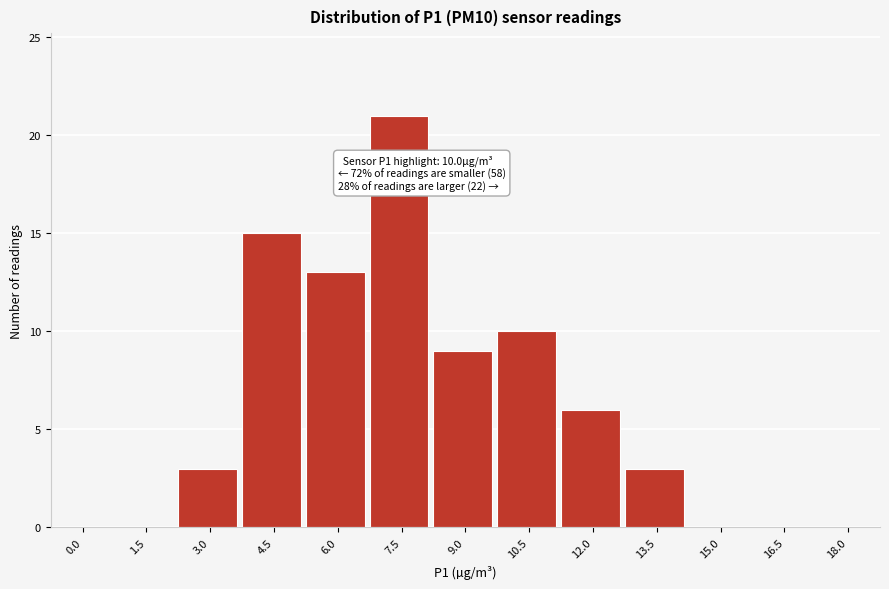

Reading right to left, list all the values displayed in this chart.

18.0=0	16.5=0	15.0=0	13.5=3	12.0=6	10.5=10	9.0=9	7.5=21	6.0=13	4.5=15	3.0=3	1.5=0	0.0=0